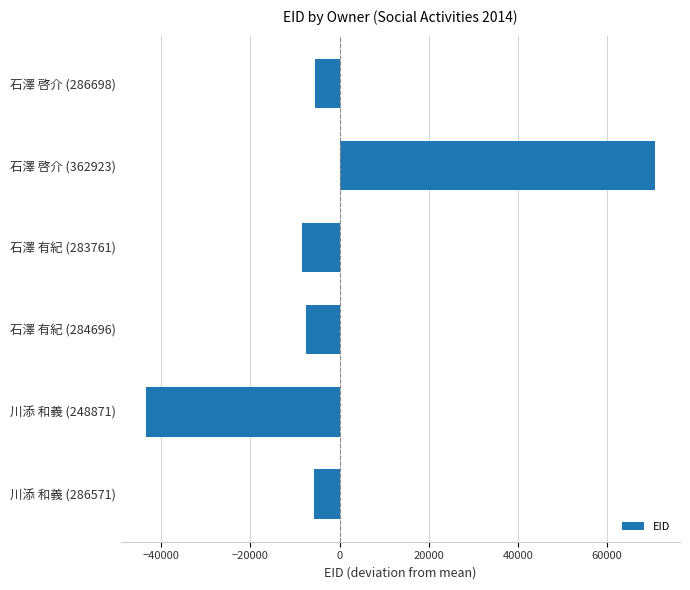

What is the difference between the second highest and second lowest values?

2937.0